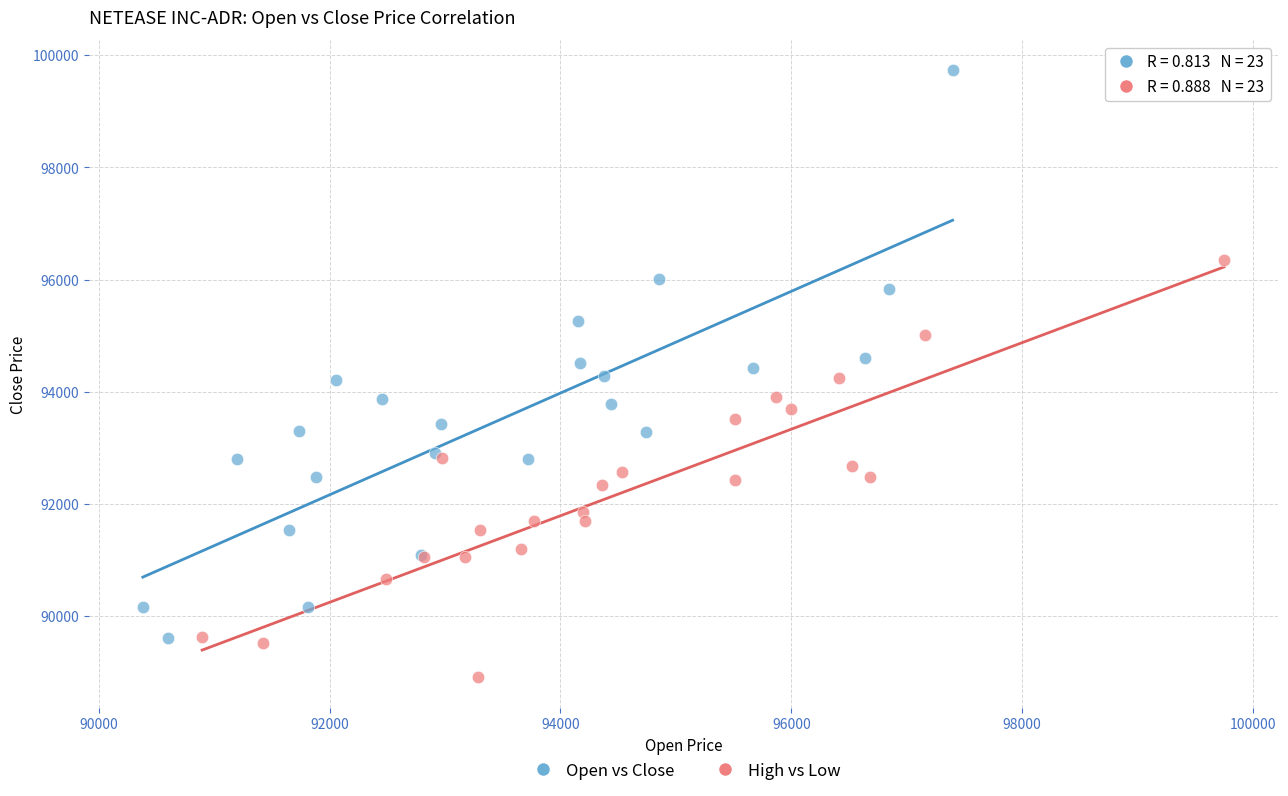

Which series has the widest spread of Y values?

Open vs Close